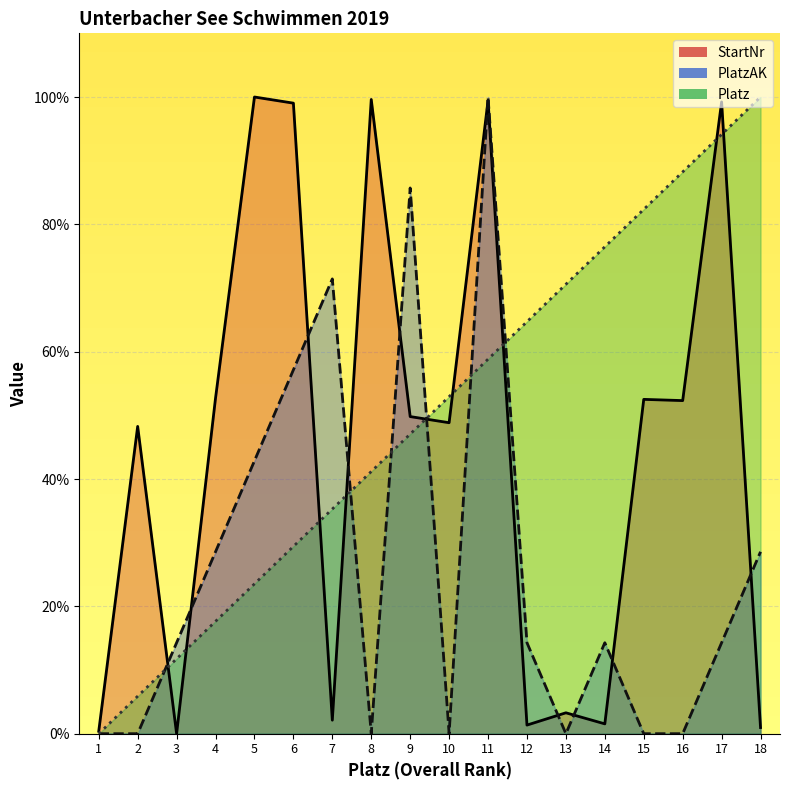

How many values in the Platz series exceed 52?

9